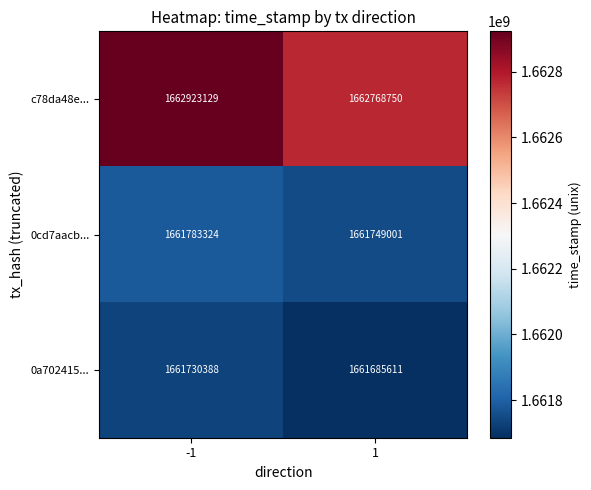

What is the total value across all series at -1?

4986436841